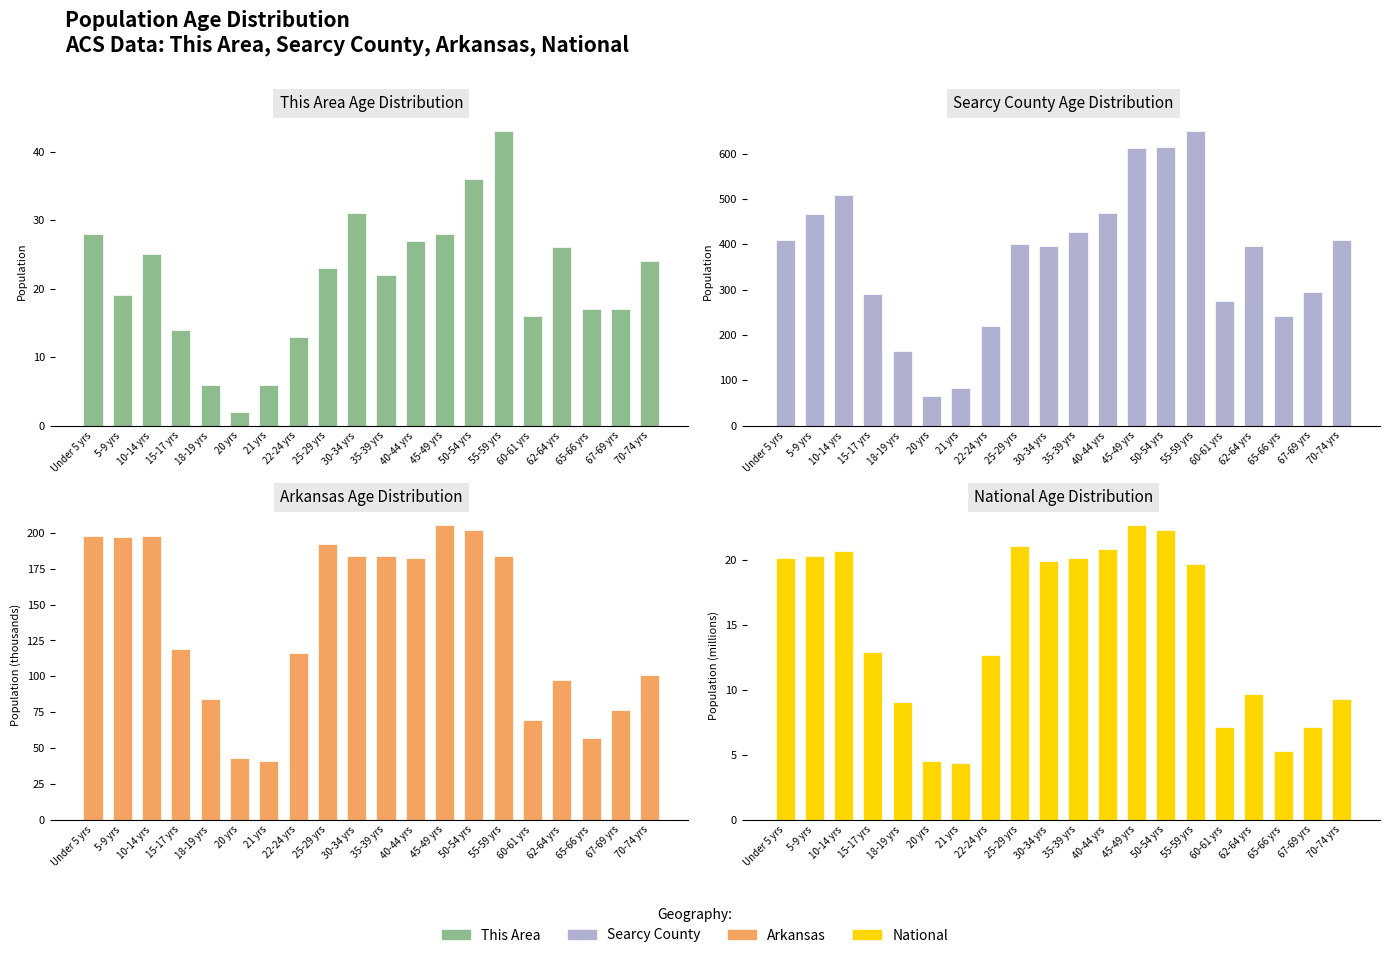

What is the difference between the highest and lowest values at 18-19 yrs?

158.0